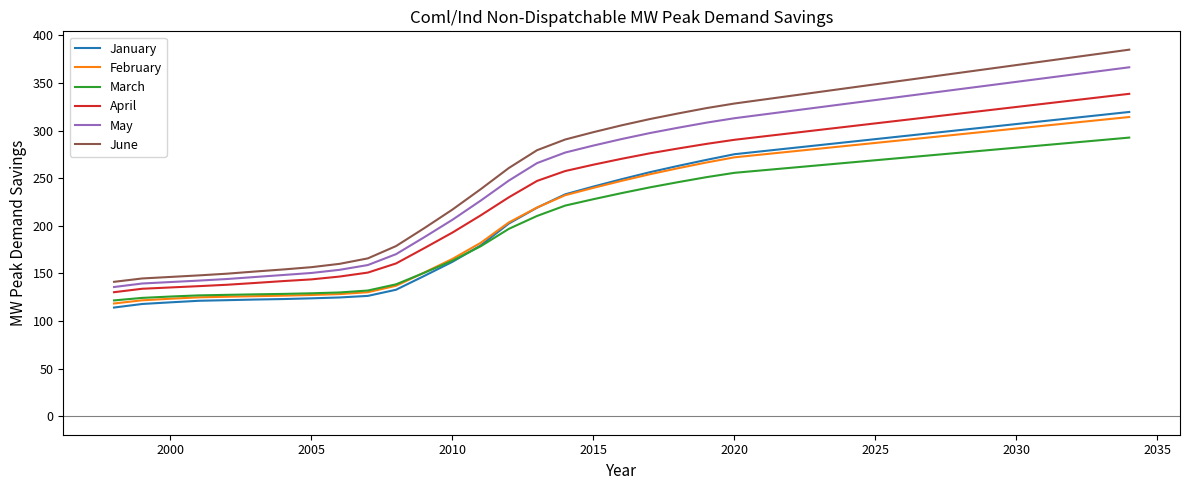

What is the minimum value for March?

121.7